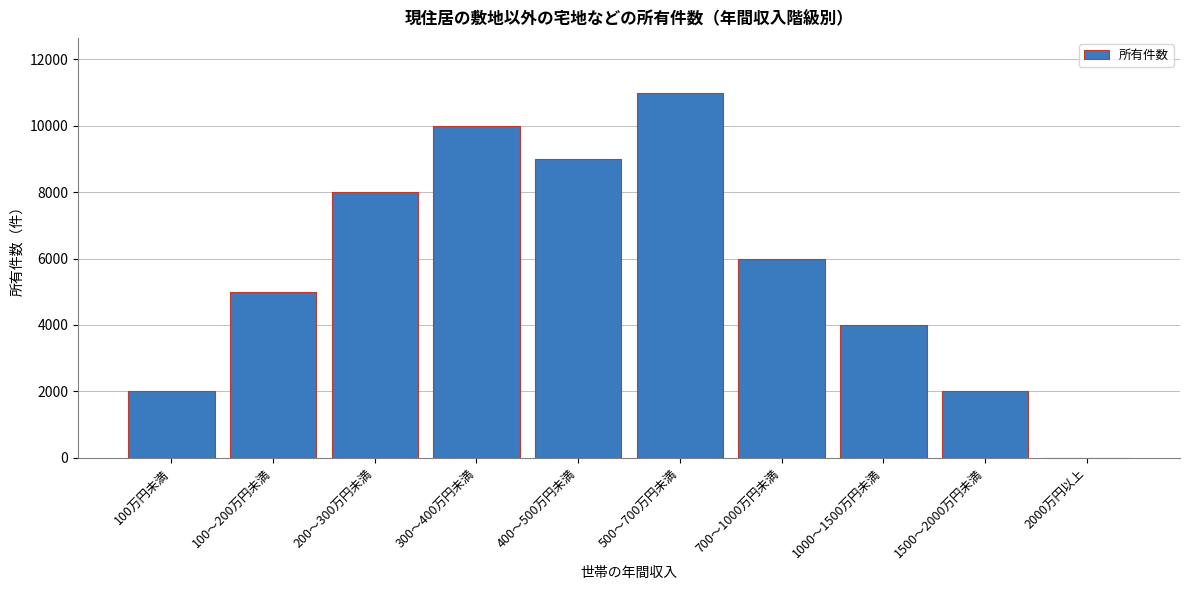

Reading left to right, extract all data points from this chart.

100万円未満=2000	100～200万円未満=5000	200～300万円未満=8000	300～400万円未満=10000	400～500万円未満=9000	500～700万円未満=11000	700～1000万円未満=6000	1000～1500万円未満=4000	1500～2000万円未満=2000	2000万円以上=0